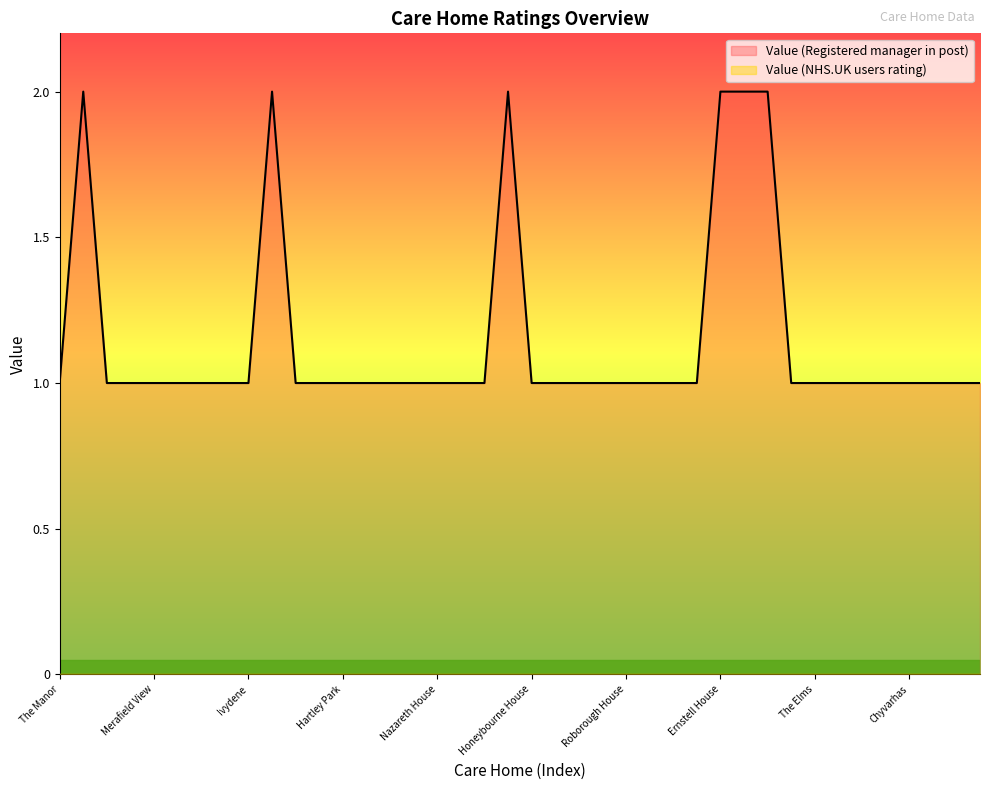

True or false: the data has more than 0 interior local peaks.

True